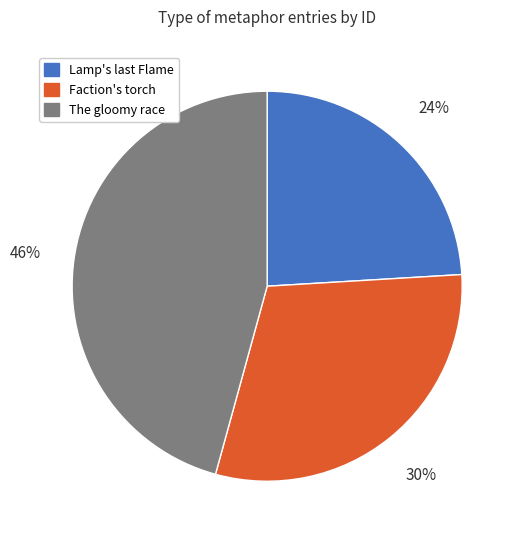

To the nearest percent, what is the difference between the largest and smallest slice percentages?

22%